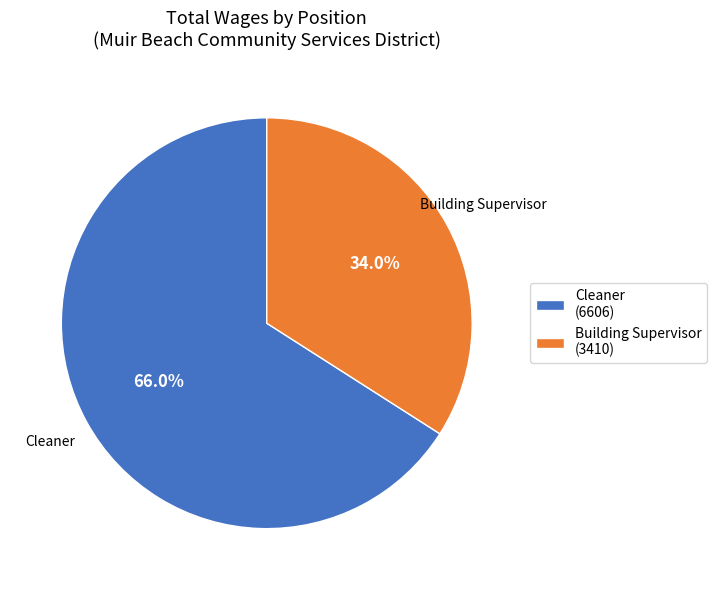

How many slices are in this pie chart?

2